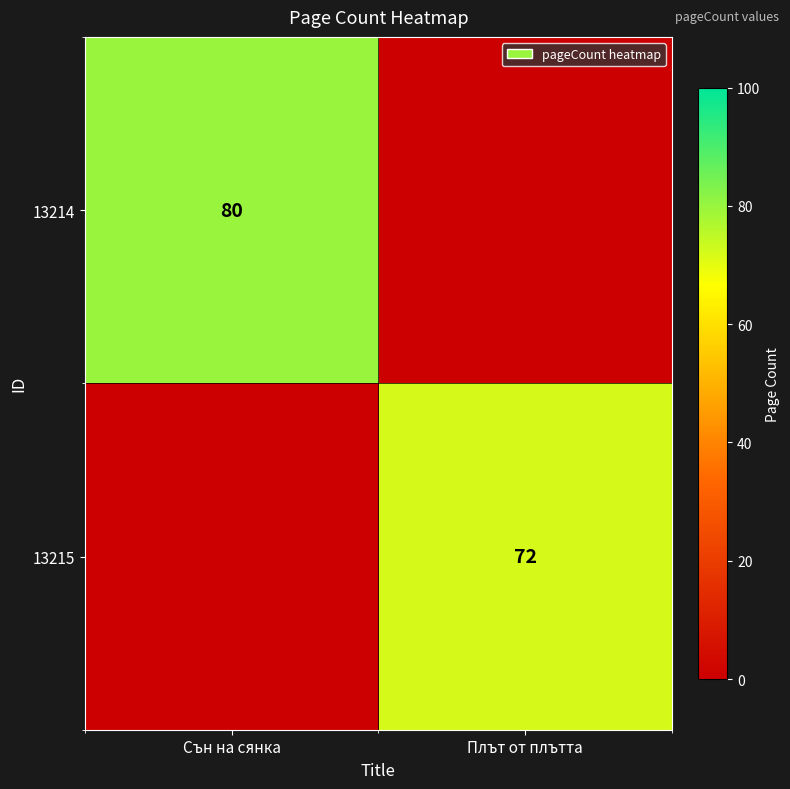

Is it true that 13215 equals 72 at Плът от плътта?

True